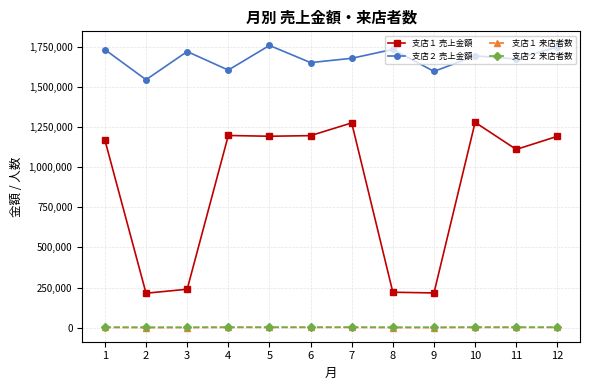

Is the value of 支店１ 売上金額 at 4 greater than the value of 支店２ 来店者数 at 8?

Yes